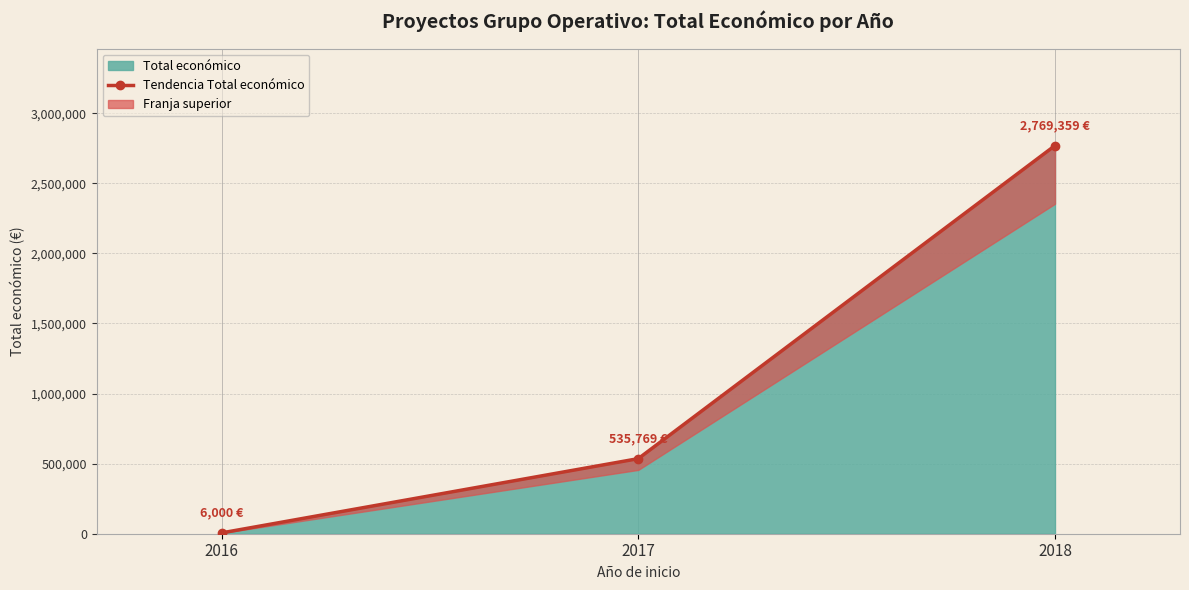

Where is the data nearest to the value 1387679?

2017